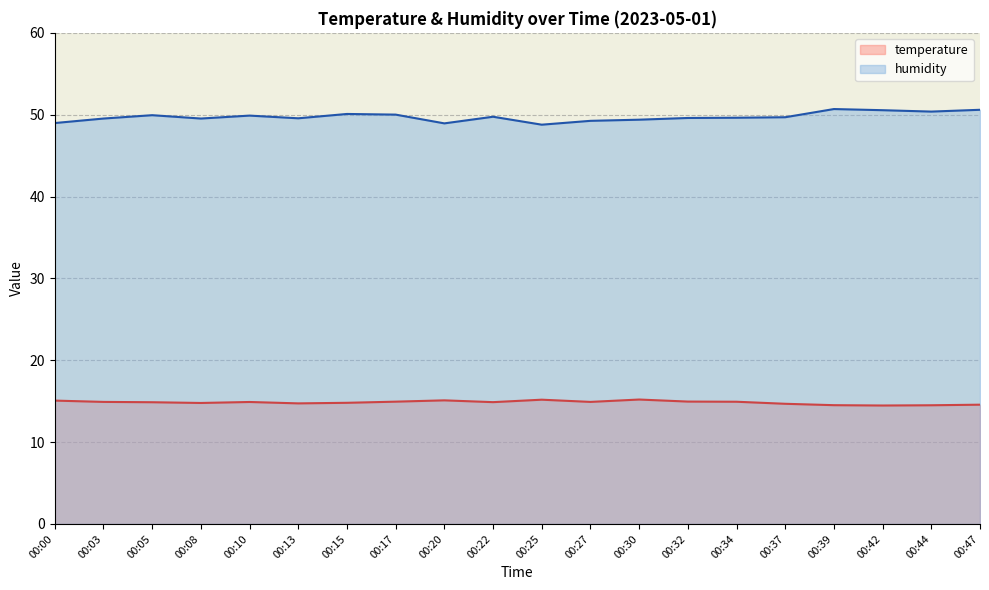

The value of humidity at 00:05 is 49.9. True or false?

True